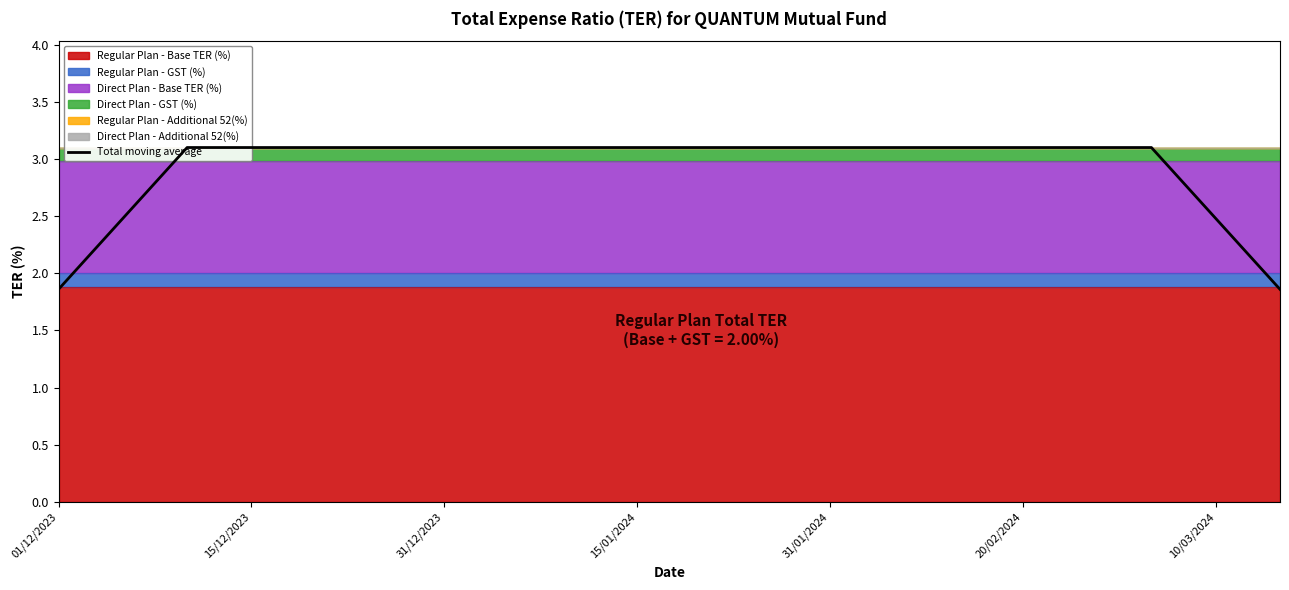

What is the value of the 3rd point from the left?

3.1